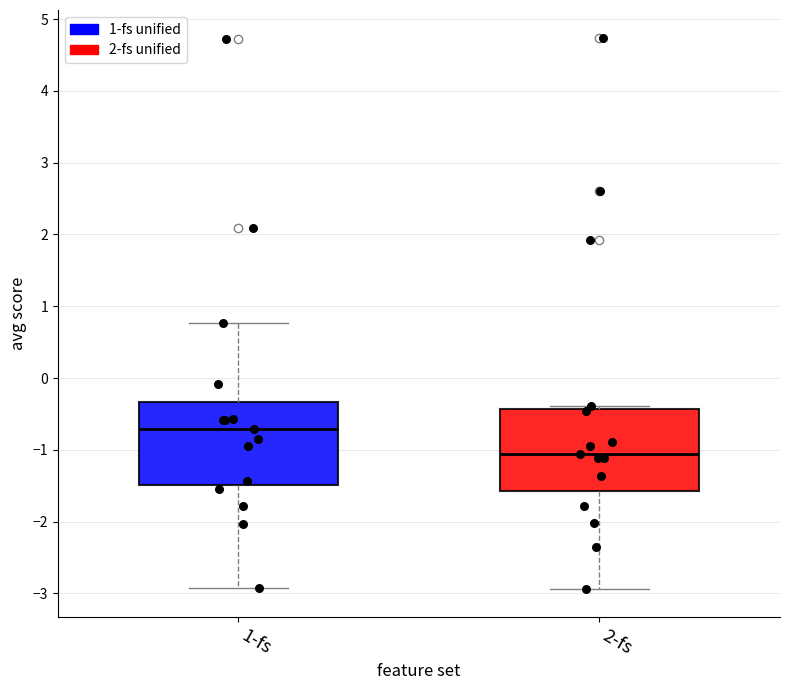

Reading left to right, transcribe this box plot: for each box, give where its median line is, the range the box spans, and where its two whiskers end, as read against the y-axis. The values are not printed on the chart, so give them approximately, as read against the axis.

1-fs: median -0.7, box -1.5 to -0.3, whiskers -2.9 to 0.8
2-fs: median -1.1, box -1.6 to -0.4, whiskers -2.9 to -0.4 (just above the box's upper edge)